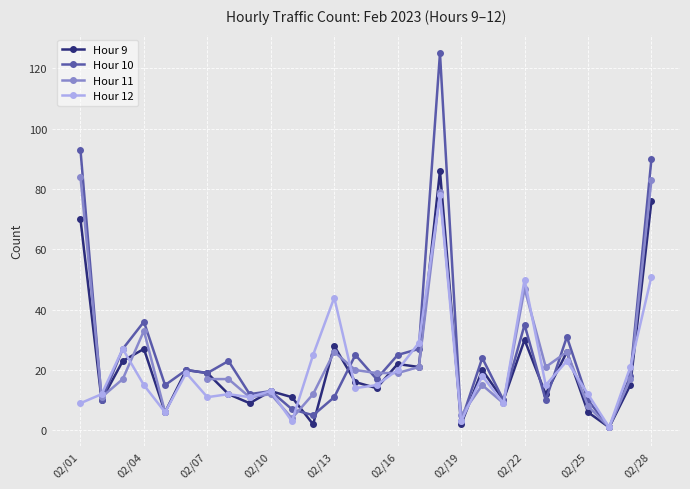

What is the lowest value of the Hour 9 series?

1